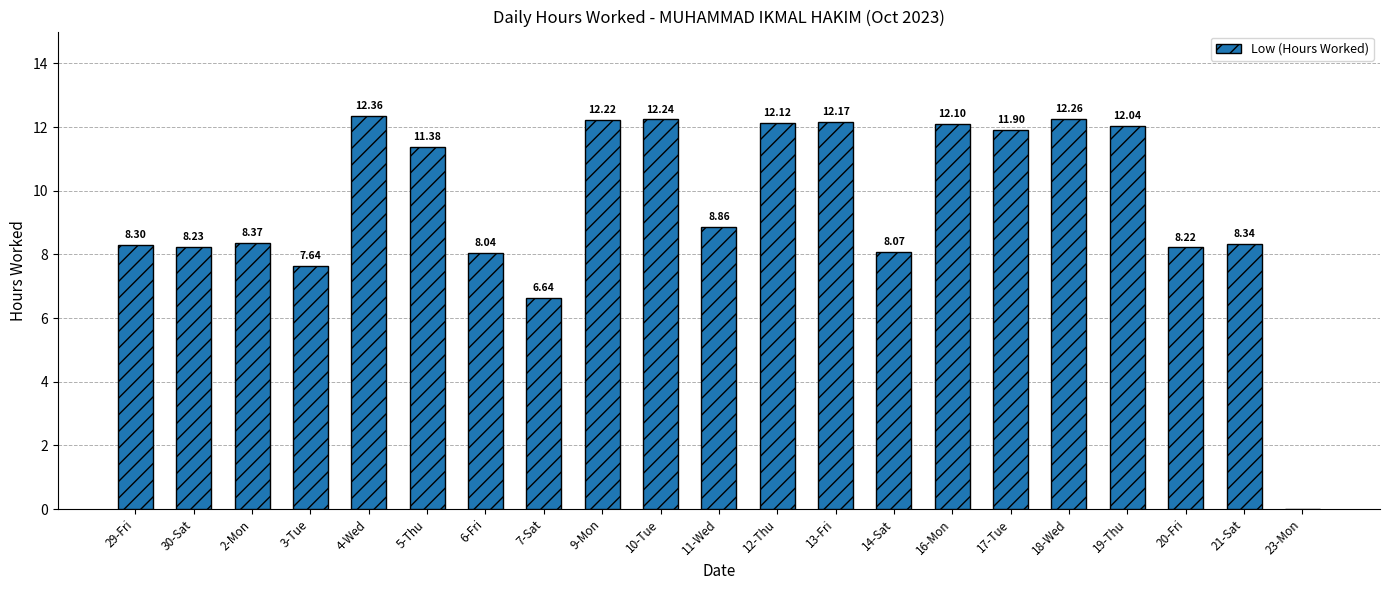

The value at 9-Mon is 12.2. True or false?

True